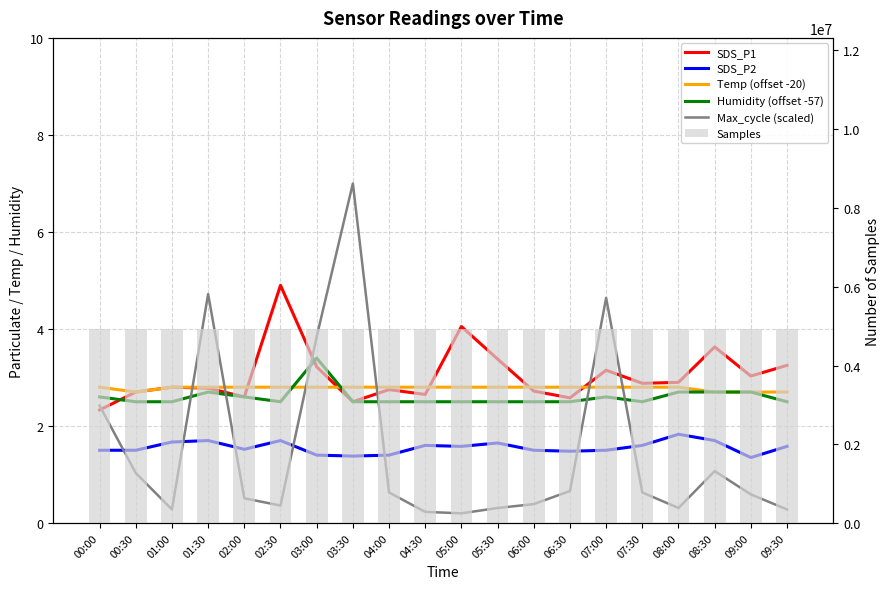

At which label does Samples reach its peak?

00:30